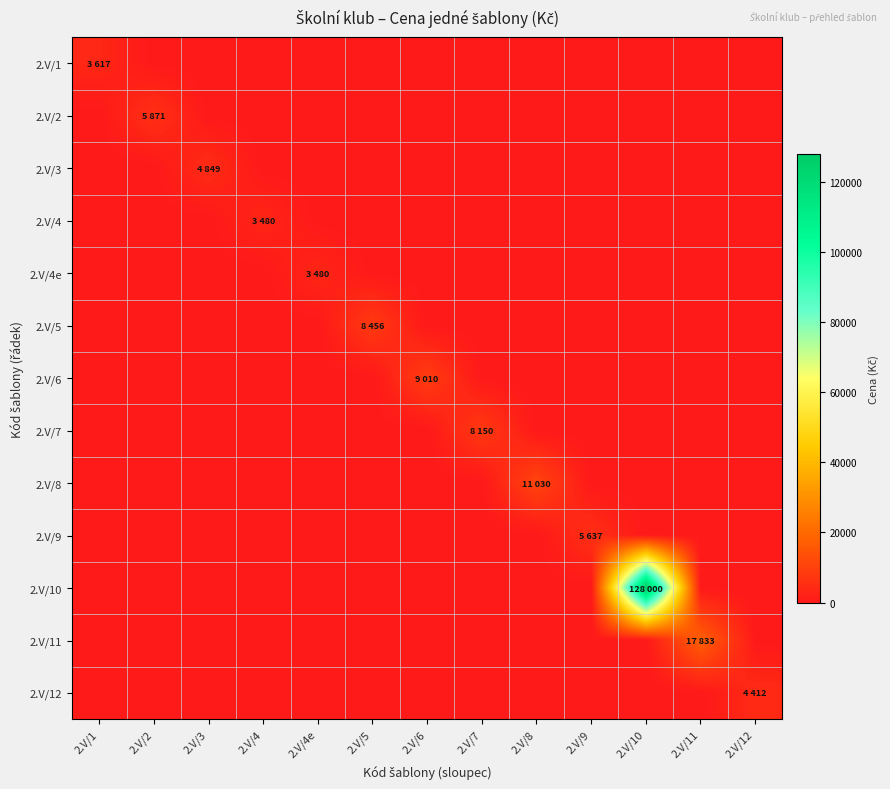

Reading left to right, list all the values displayed in this chart.

2.V/1: 2.V/1=3617	2.V/2=0	2.V/3=0	2.V/4=0	2.V/4e=0	2.V/5=0	2.V/6=0	2.V/7=0	2.V/8=0	2.V/9=0	2.V/10=0	2.V/11=0	2.V/12=0
2.V/2: 2.V/1=0	2.V/2=5871	2.V/3=0	2.V/4=0	2.V/4e=0	2.V/5=0	2.V/6=0	2.V/7=0	2.V/8=0	2.V/9=0	2.V/10=0	2.V/11=0	2.V/12=0
2.V/3: 2.V/1=0	2.V/2=0	2.V/3=4849	2.V/4=0	2.V/4e=0	2.V/5=0	2.V/6=0	2.V/7=0	2.V/8=0	2.V/9=0	2.V/10=0	2.V/11=0	2.V/12=0
2.V/4: 2.V/1=0	2.V/2=0	2.V/3=0	2.V/4=3480	2.V/4e=0	2.V/5=0	2.V/6=0	2.V/7=0	2.V/8=0	2.V/9=0	2.V/10=0	2.V/11=0	2.V/12=0
2.V/4e: 2.V/1=0	2.V/2=0	2.V/3=0	2.V/4=0	2.V/4e=3480	2.V/5=0	2.V/6=0	2.V/7=0	2.V/8=0	2.V/9=0	2.V/10=0	2.V/11=0	2.V/12=0
2.V/5: 2.V/1=0	2.V/2=0	2.V/3=0	2.V/4=0	2.V/4e=0	2.V/5=8456	2.V/6=0	2.V/7=0	2.V/8=0	2.V/9=0	2.V/10=0	2.V/11=0	2.V/12=0
2.V/6: 2.V/1=0	2.V/2=0	2.V/3=0	2.V/4=0	2.V/4e=0	2.V/5=0	2.V/6=9010	2.V/7=0	2.V/8=0	2.V/9=0	2.V/10=0	2.V/11=0	2.V/12=0
2.V/7: 2.V/1=0	2.V/2=0	2.V/3=0	2.V/4=0	2.V/4e=0	2.V/5=0	2.V/6=0	2.V/7=8150	2.V/8=0	2.V/9=0	2.V/10=0	2.V/11=0	2.V/12=0
2.V/8: 2.V/1=0	2.V/2=0	2.V/3=0	2.V/4=0	2.V/4e=0	2.V/5=0	2.V/6=0	2.V/7=0	2.V/8=11030	2.V/9=0	2.V/10=0	2.V/11=0	2.V/12=0
2.V/9: 2.V/1=0	2.V/2=0	2.V/3=0	2.V/4=0	2.V/4e=0	2.V/5=0	2.V/6=0	2.V/7=0	2.V/8=0	2.V/9=5637	2.V/10=0	2.V/11=0	2.V/12=0
2.V/10: 2.V/1=0	2.V/2=0	2.V/3=0	2.V/4=0	2.V/4e=0	2.V/5=0	2.V/6=0	2.V/7=0	2.V/8=0	2.V/9=0	2.V/10=128000	2.V/11=0	2.V/12=0
2.V/11: 2.V/1=0	2.V/2=0	2.V/3=0	2.V/4=0	2.V/4e=0	2.V/5=0	2.V/6=0	2.V/7=0	2.V/8=0	2.V/9=0	2.V/10=0	2.V/11=17833	2.V/12=0
2.V/12: 2.V/1=0	2.V/2=0	2.V/3=0	2.V/4=0	2.V/4e=0	2.V/5=0	2.V/6=0	2.V/7=0	2.V/8=0	2.V/9=0	2.V/10=0	2.V/11=0	2.V/12=4412